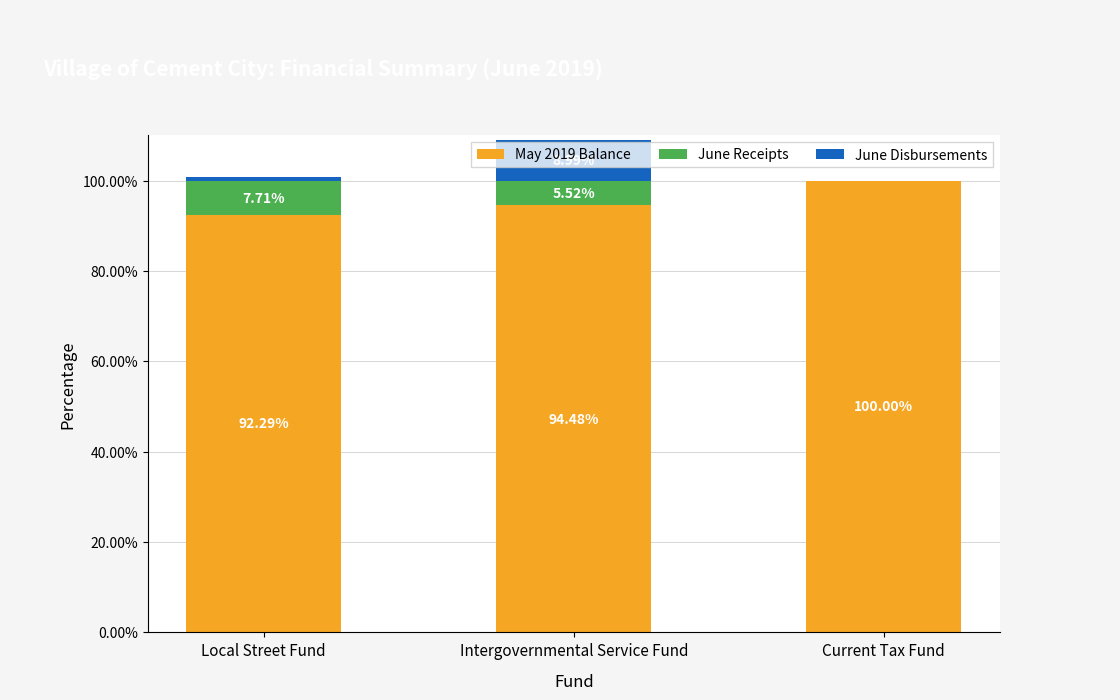

At which category is the sum across all series the highest?

Intergovernmental Service Fund